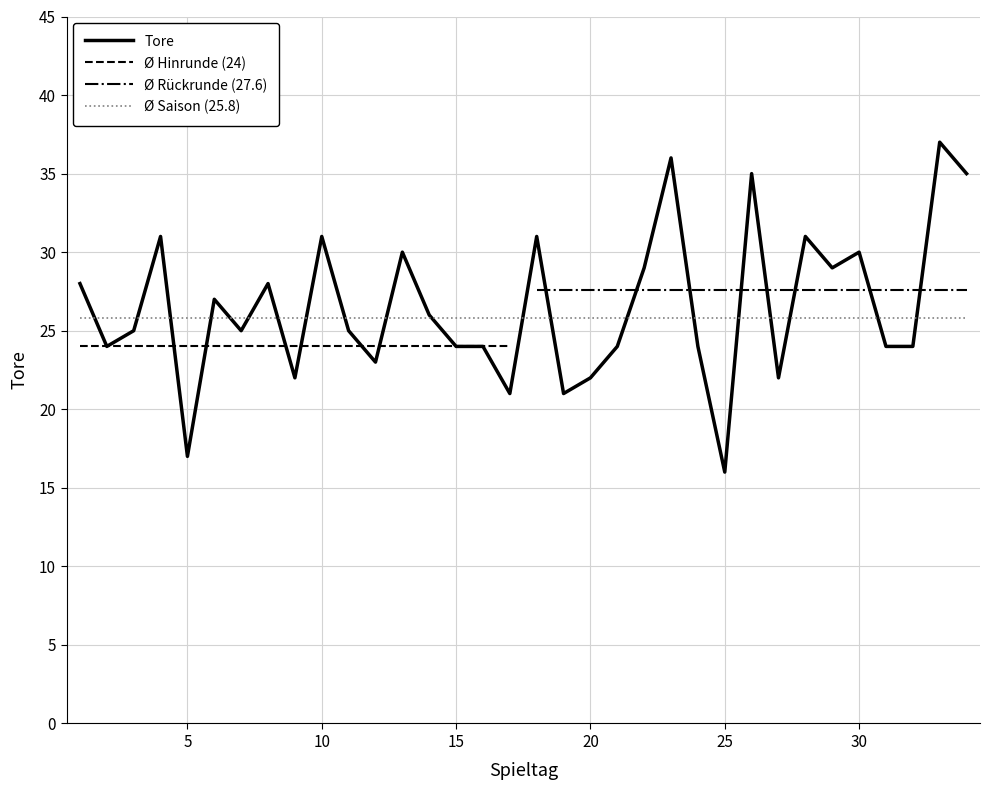

What is the smallest value displayed?

16